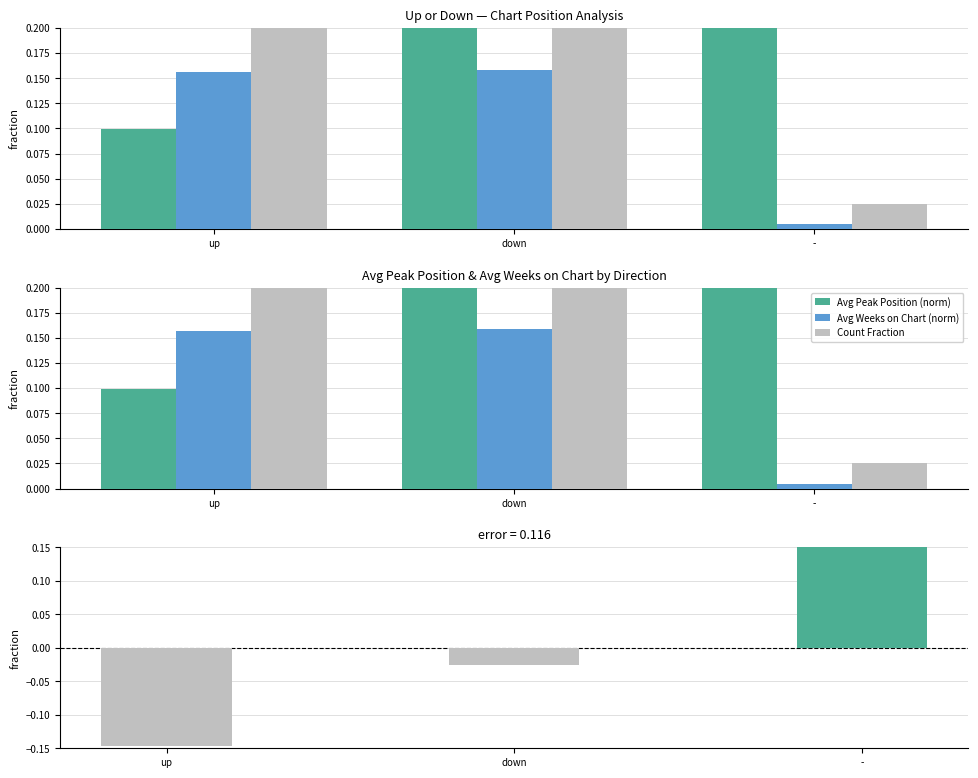

True or false: Count Fraction has a value of 0.0 at -.

False